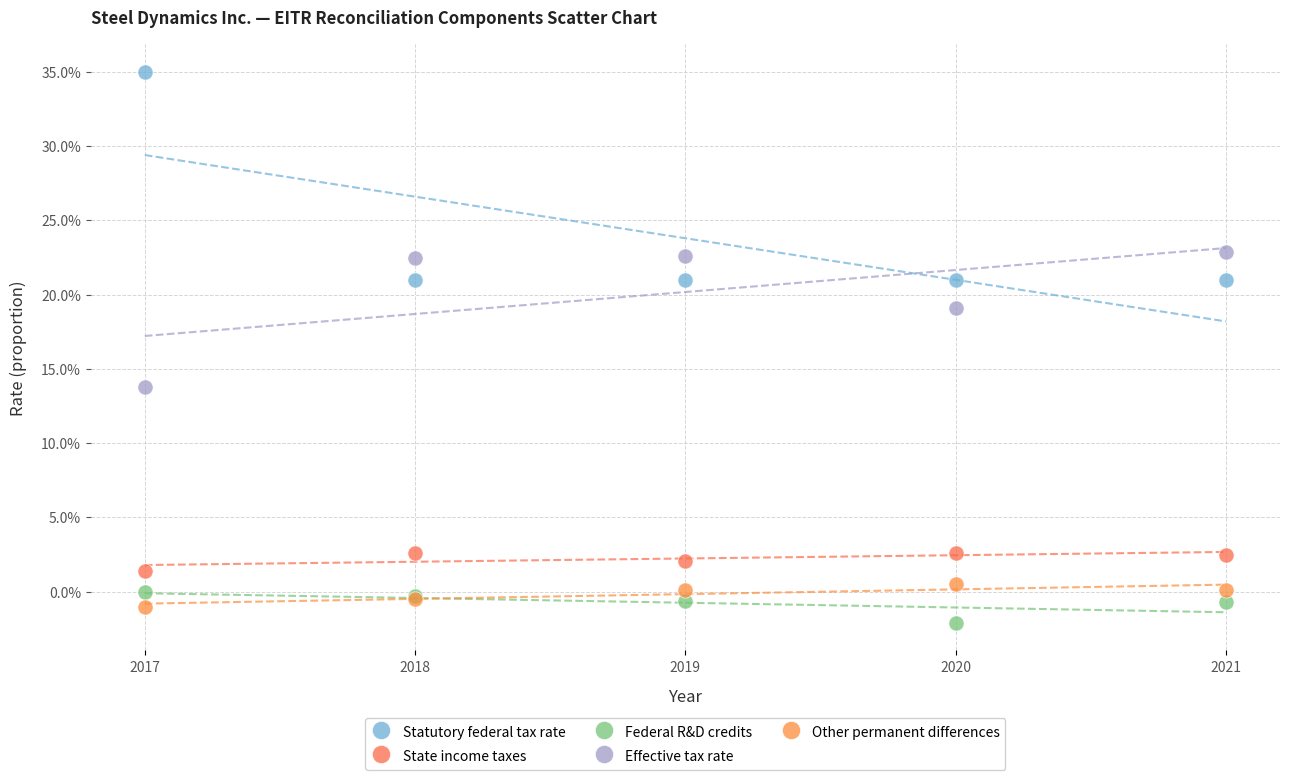

What are all the series names shown in the legend?

Statutory federal tax rate, State income taxes, Federal R&D credits, Effective tax rate, Other permanent differences